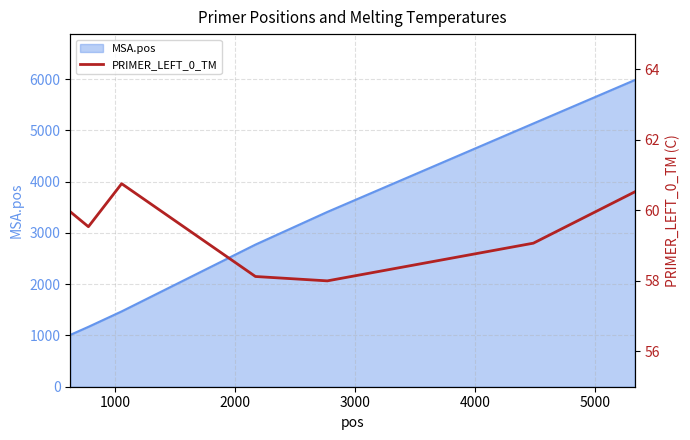

What is the minimum value for MSA.pos?

1011